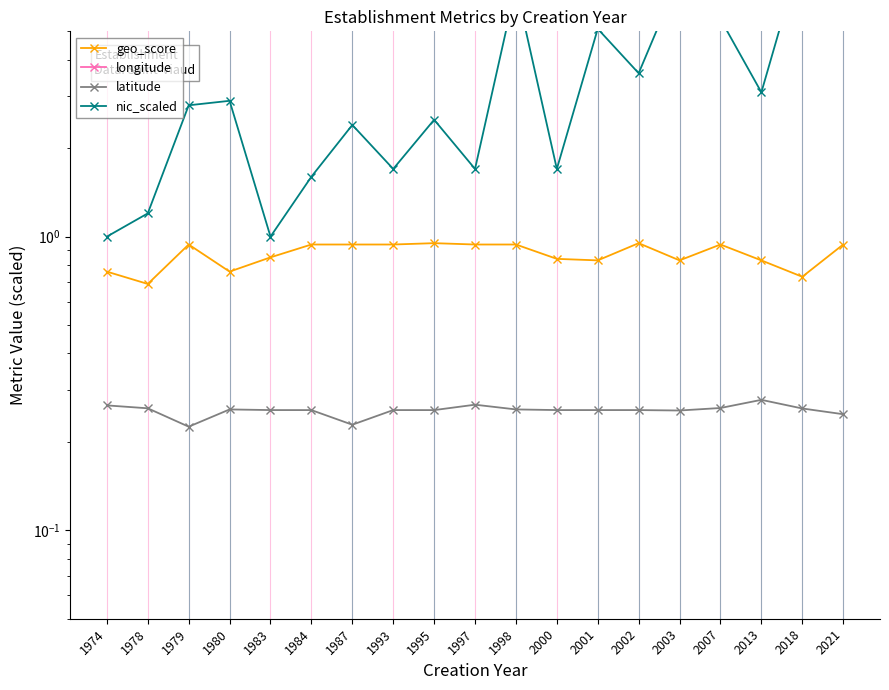

List the labels in order of geo_score value, smallest first.

1978, 2018, 1974, 1980, 2001, 2003, 2013, 2000, 1983, 1979, 1984, 1987, 1993, 1997, 1998, 2007, 2021, 1995, 2002